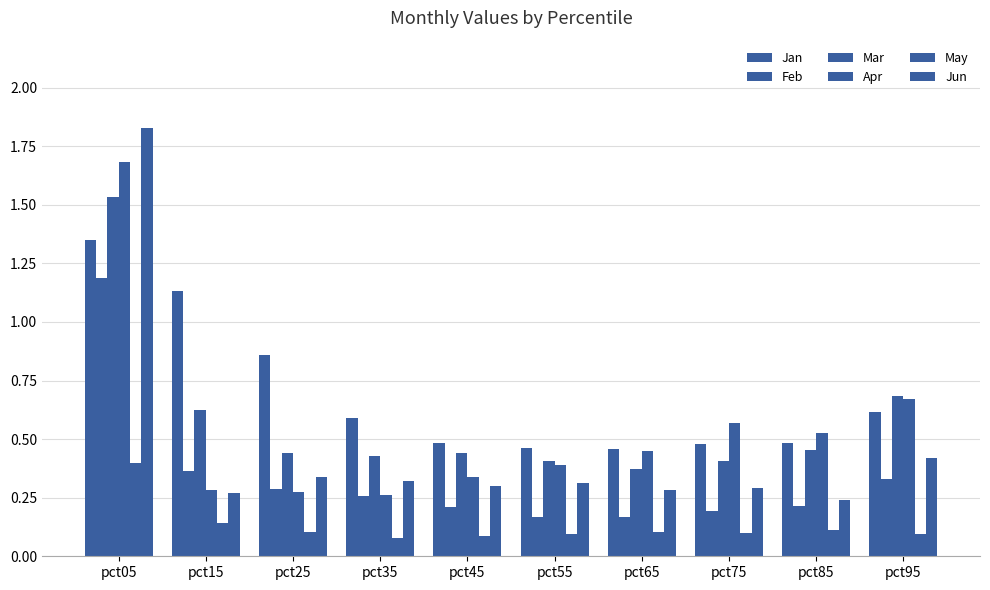

At pct65, list the series in order from largest to smallest.

Jan, Apr, Mar, Jun, Feb, May